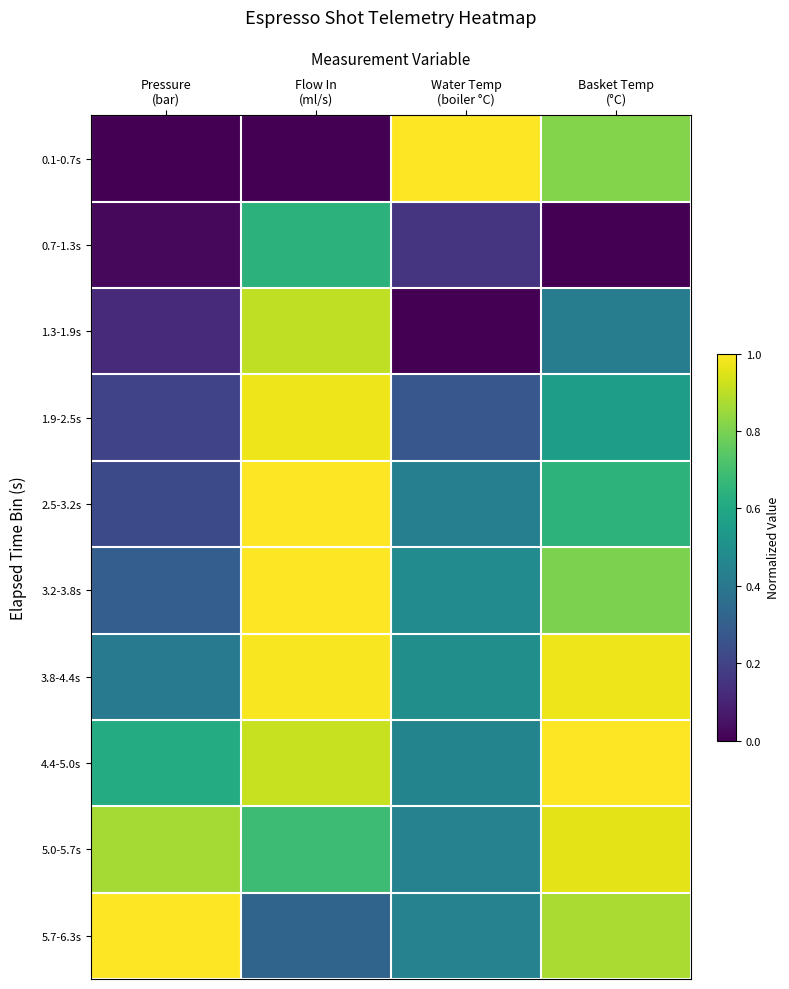

At which category does the chart reach its minimum across all series?

Pressure
(bar)